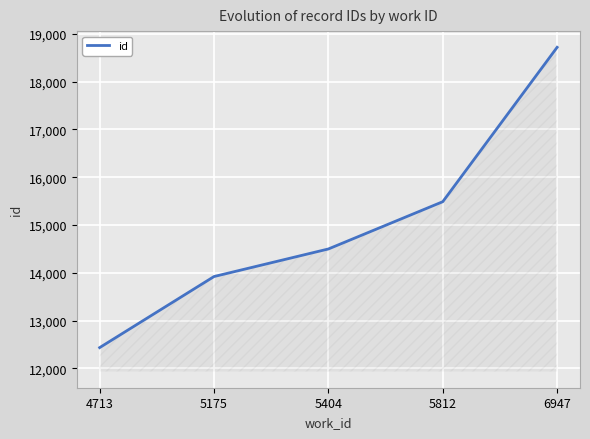

True or false: the data has more than 2 interior local peaks.

False